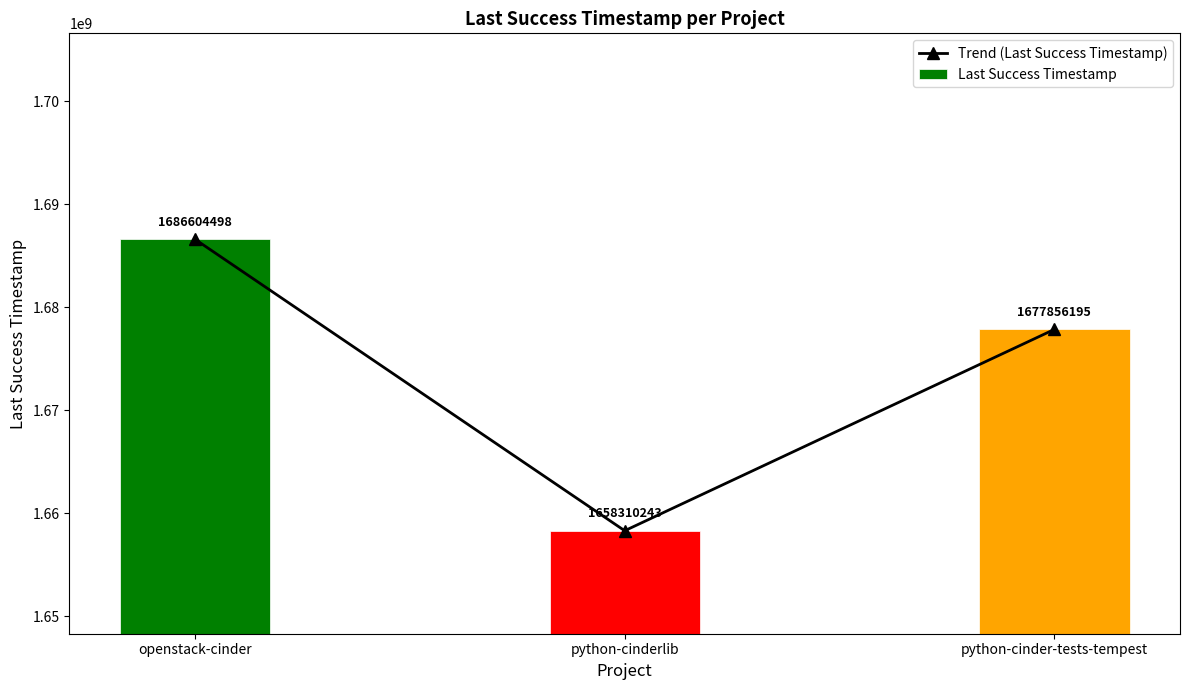

True or false: Trend (Last Success Timestamp) has a value of 714292252 at python-cinder-tests-tempest.

False